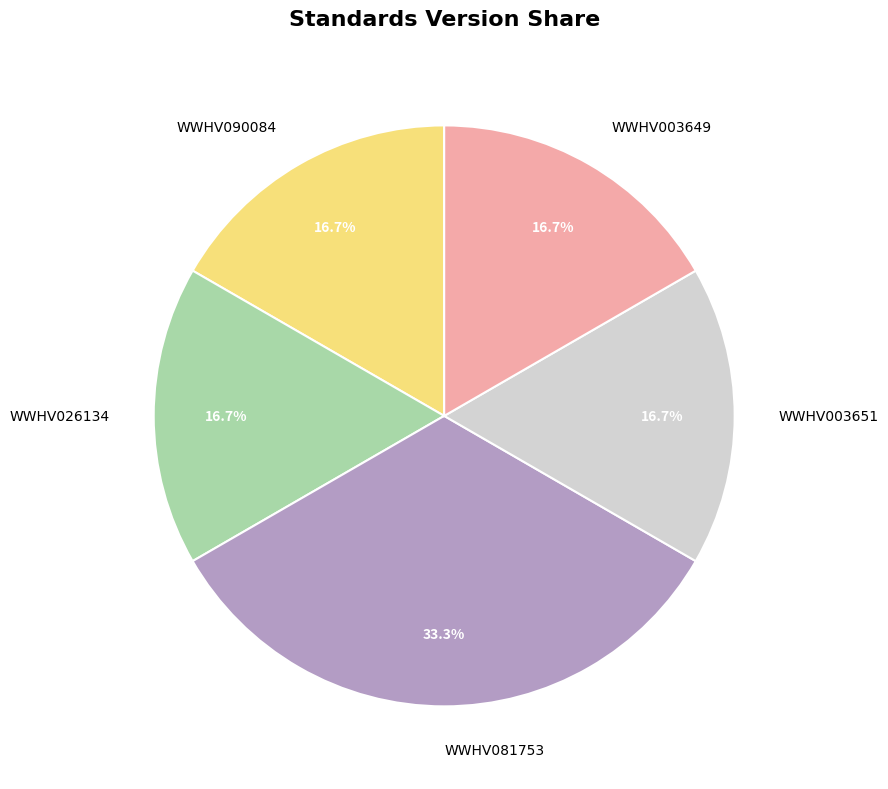

To the nearest percent, what percentage of the pie is WWHV090084?

17%